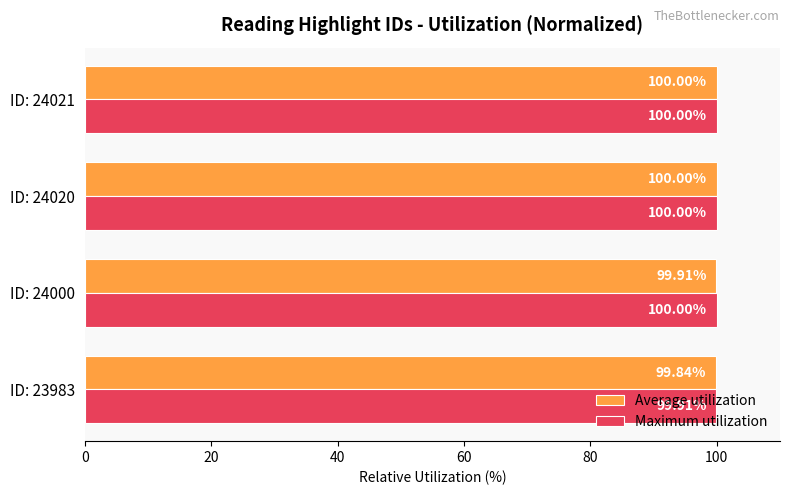

What is the total value across all series at ID: 24000?

199.9